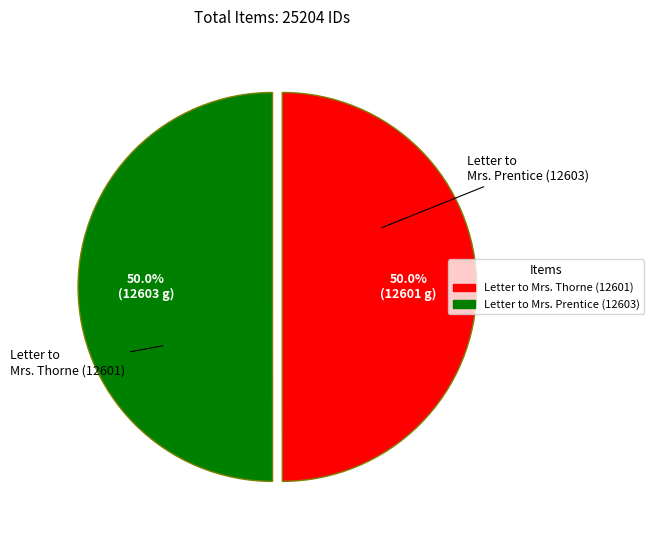

Combined, do Letter to Mrs. Prentice (12603) and Letter to Mrs. Thorne (12601) account for over 50%?

Yes